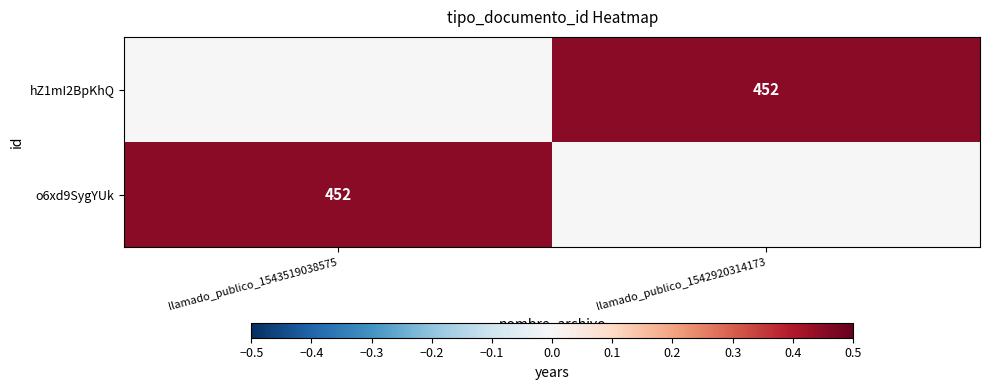

The value of hZ1mI2BpKhQ at llamado_publico_1542920314173 is 452. True or false?

True